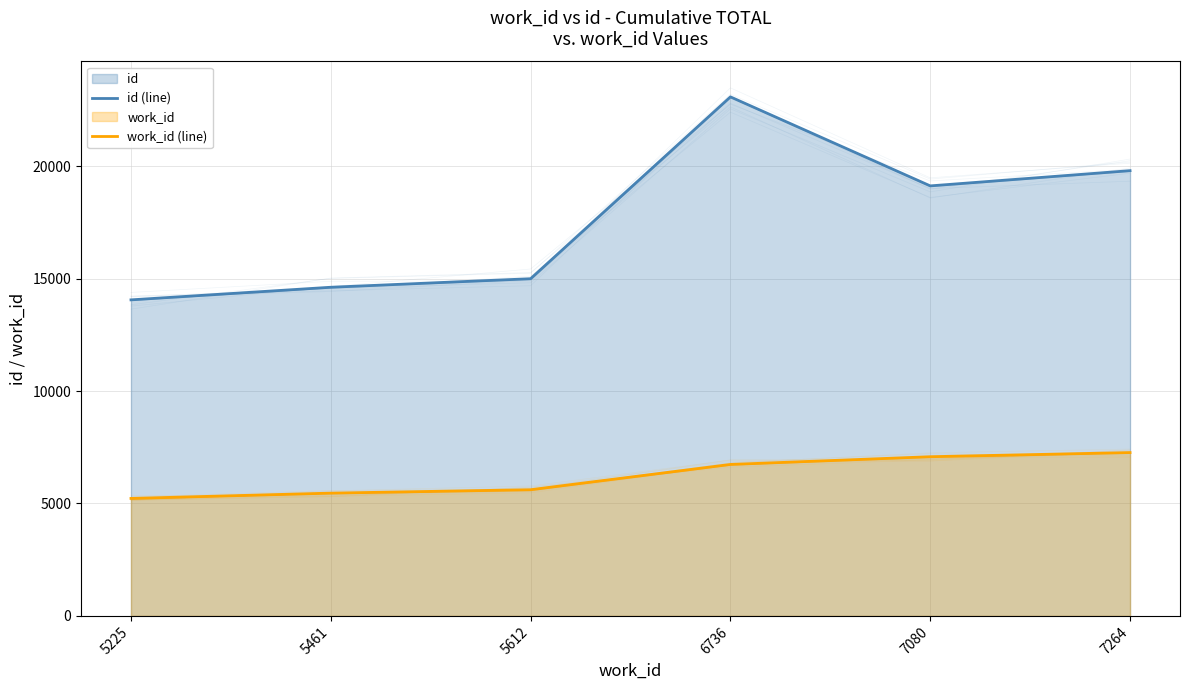

Reading left to right, transcribe all the data shown in this chart.

id (line): 14056	14617	14997	23084	19125	19802
work_id (line): 5225	5461	5612	6736	7080	7264